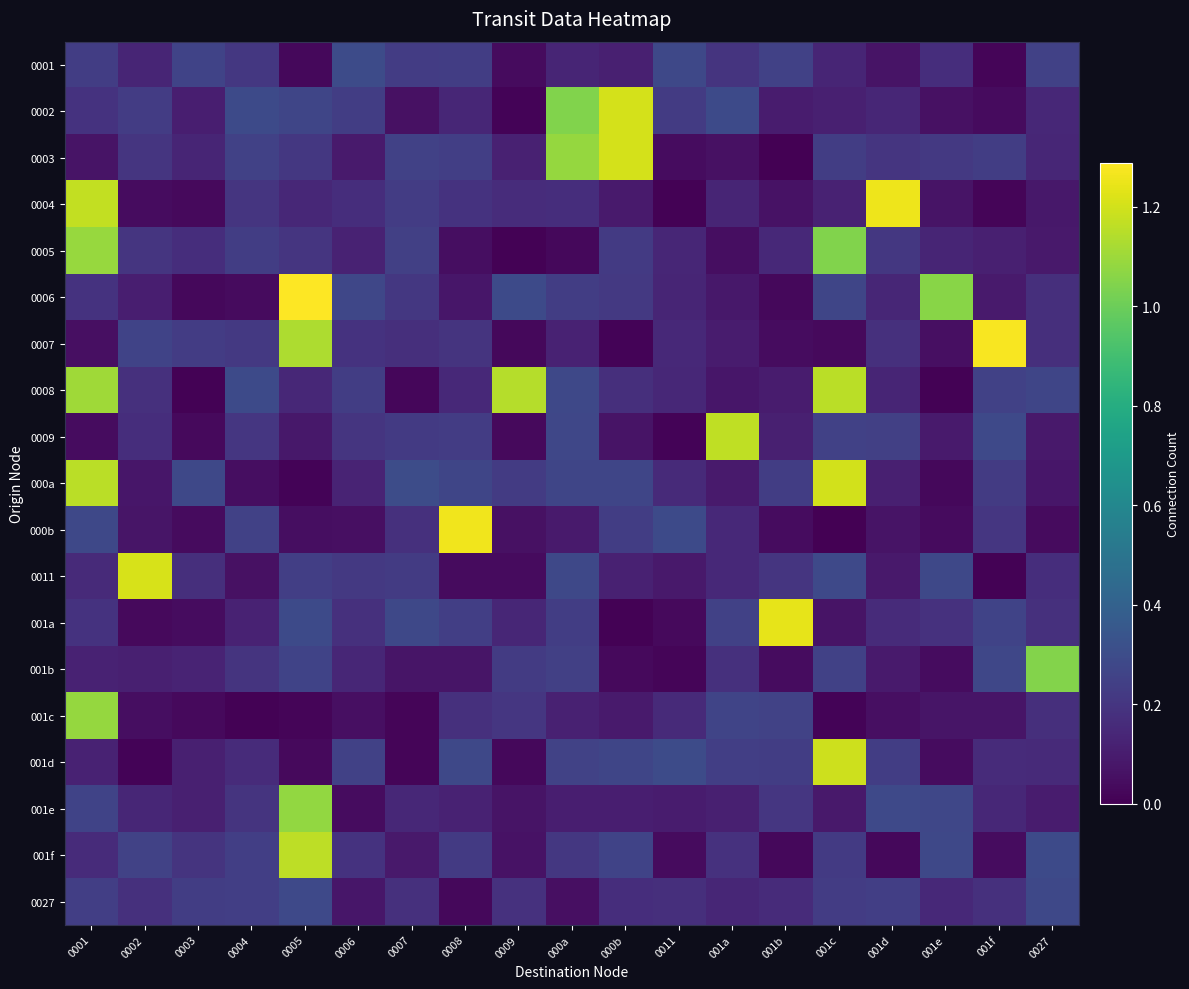

Between 0005 and 001c, which series saw the biggest shift?

000a